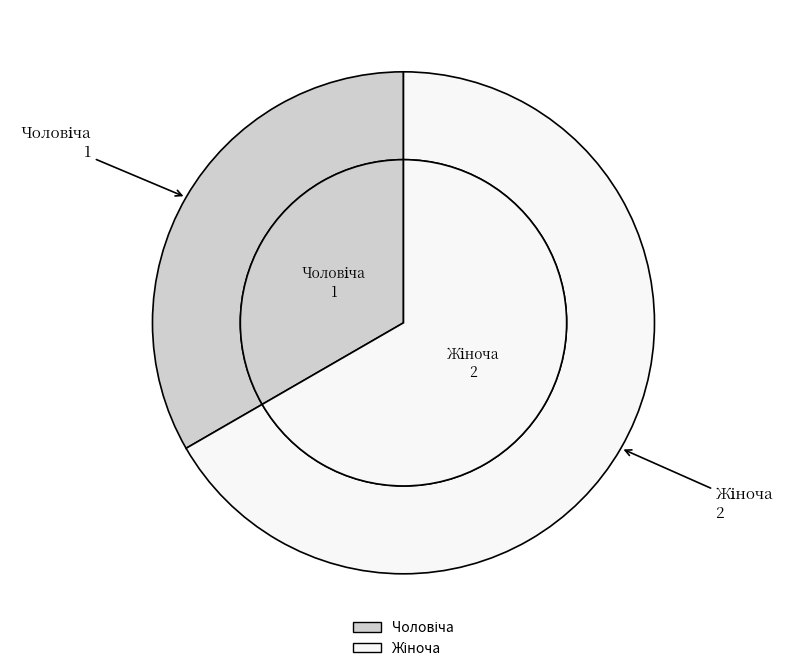

Which slice is the largest?

Жіноча